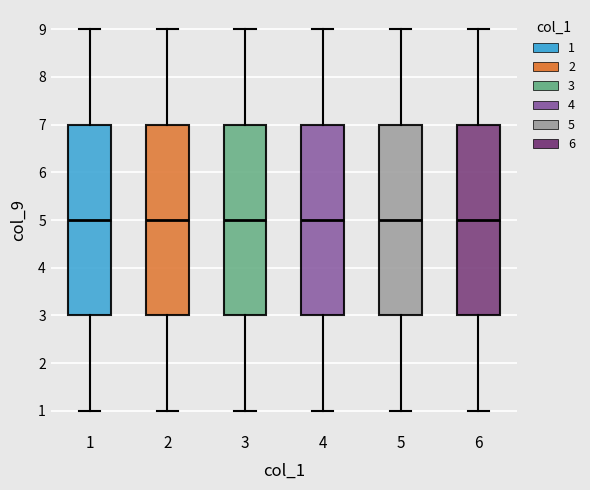

Where is the upper edge of the box at x = 5 on the y-axis? The values are not printed on the chart, so give them approximately, as read against the axis.

7